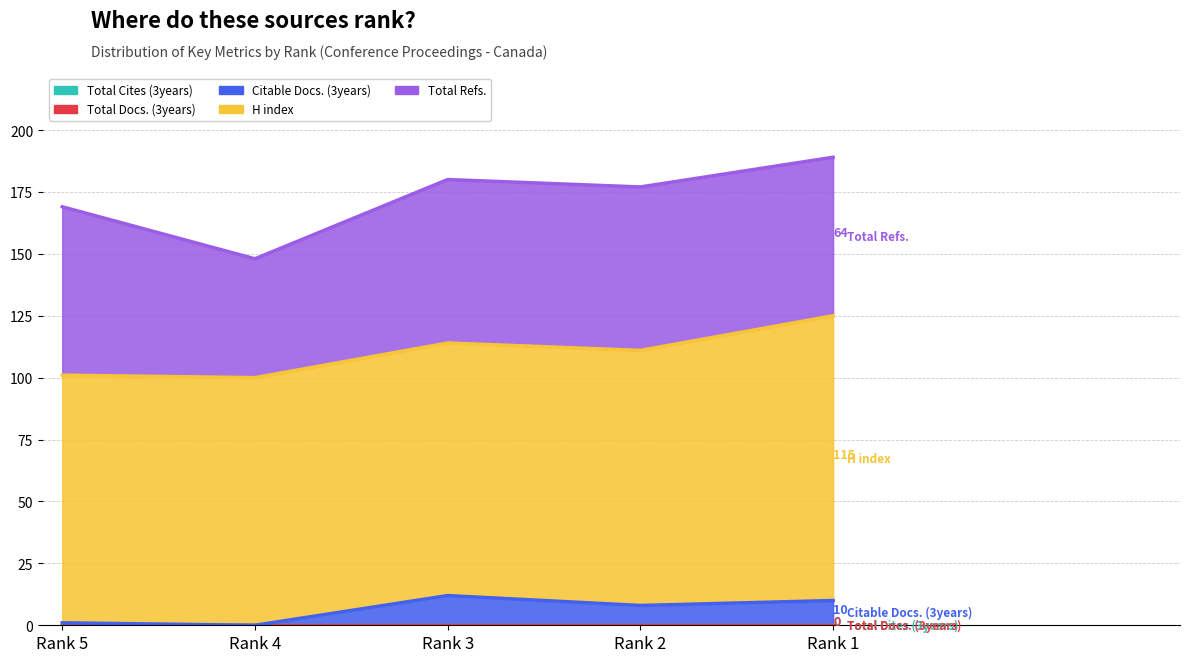

True or false: Total Refs. has a value of 25 at Rank 1.

False